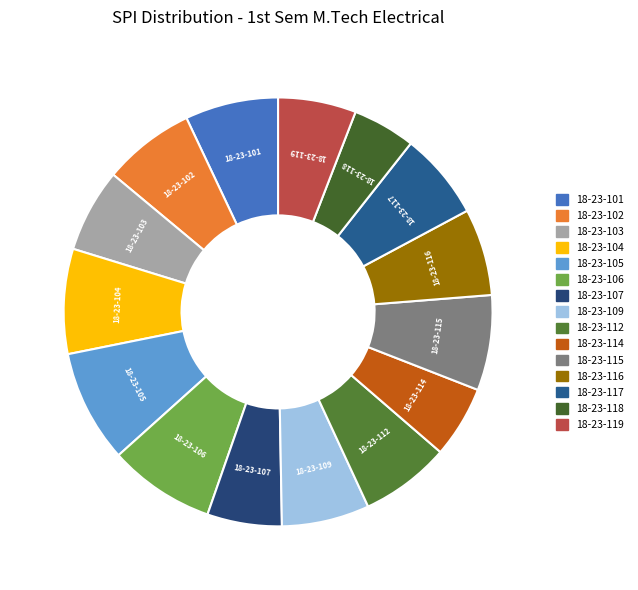

Which slice is the smallest?

18-23-118